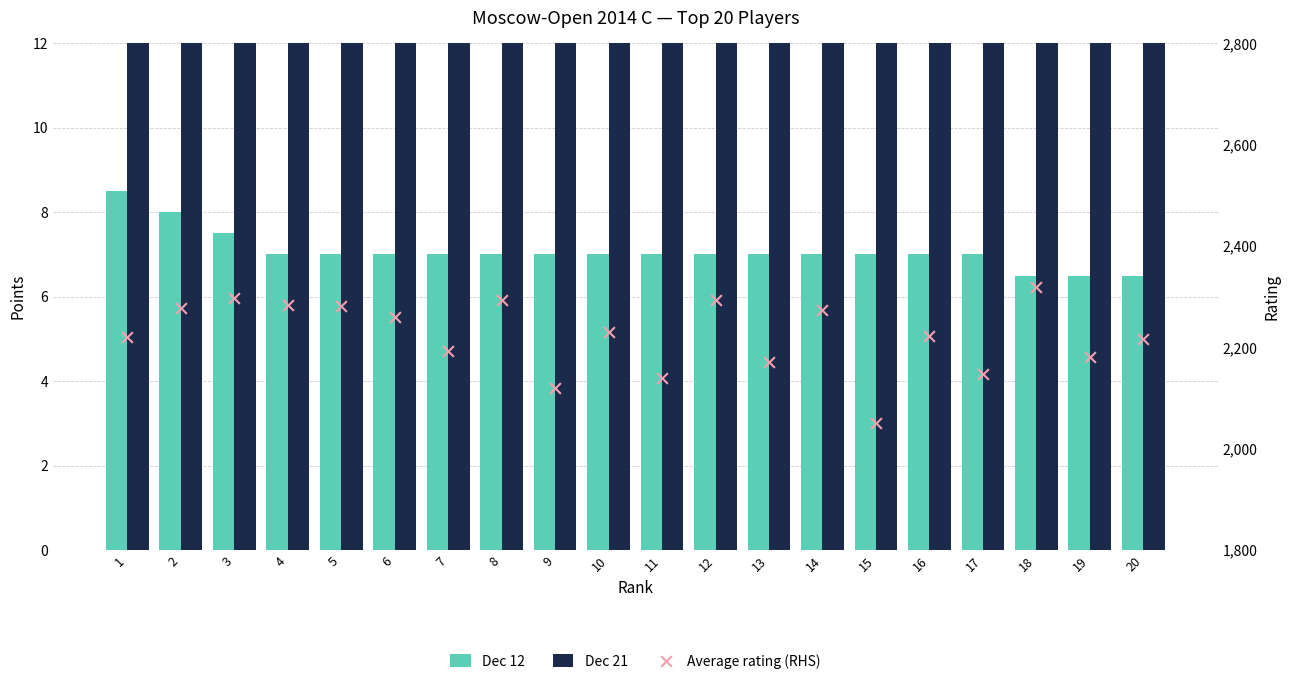

What are all the series names shown in the legend?

Dec 12, Dec 21, Average rating (RHS)